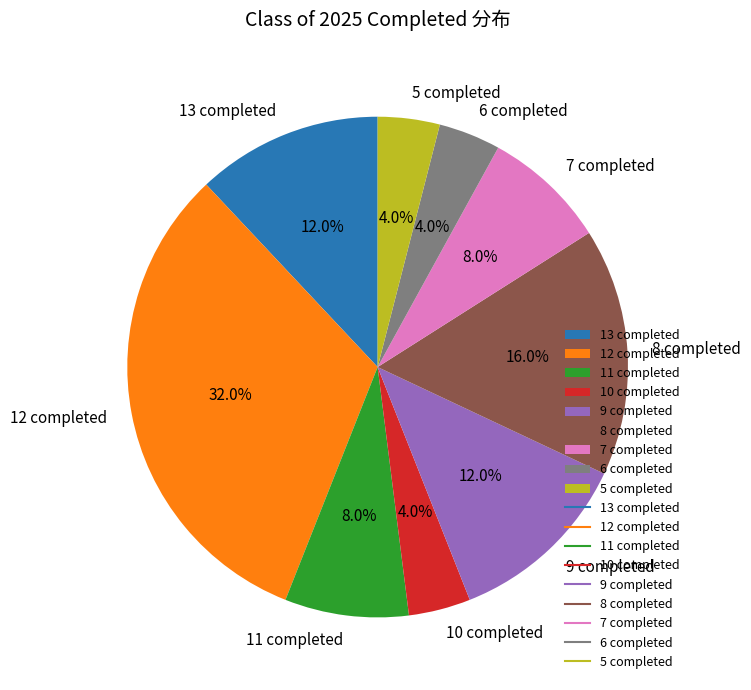

What percentage do 8 completed and 7 completed together represent?

24.0%